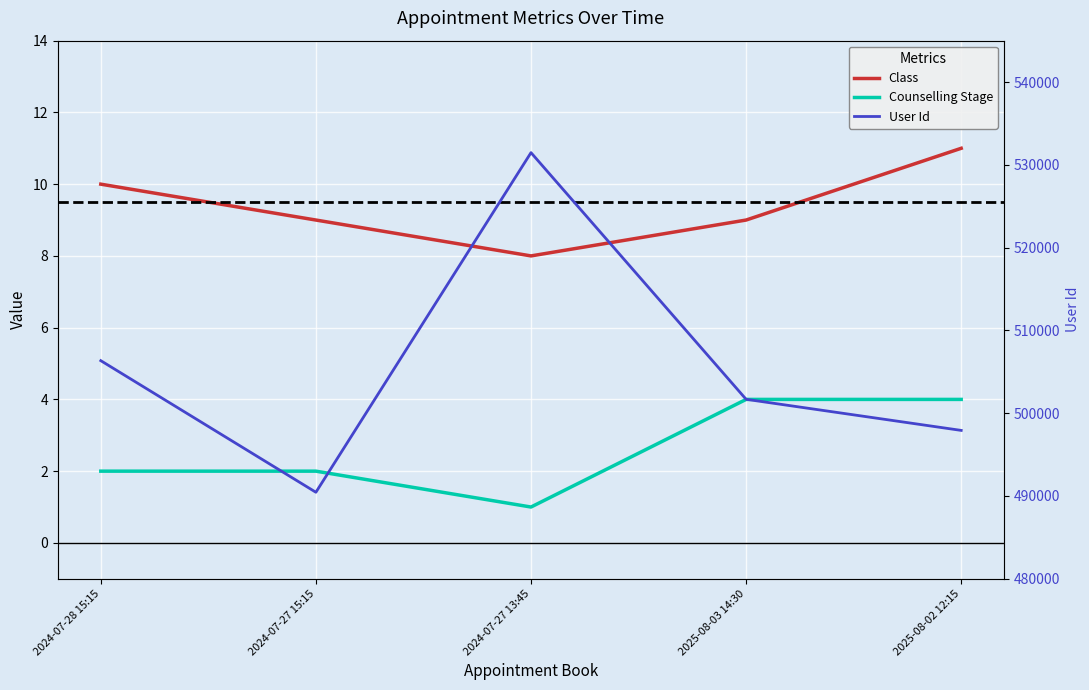

Is the value of User Id at 2025-08-02 12:15 greater than the value of Counselling Stage at 2024-07-27 13:45?

Yes